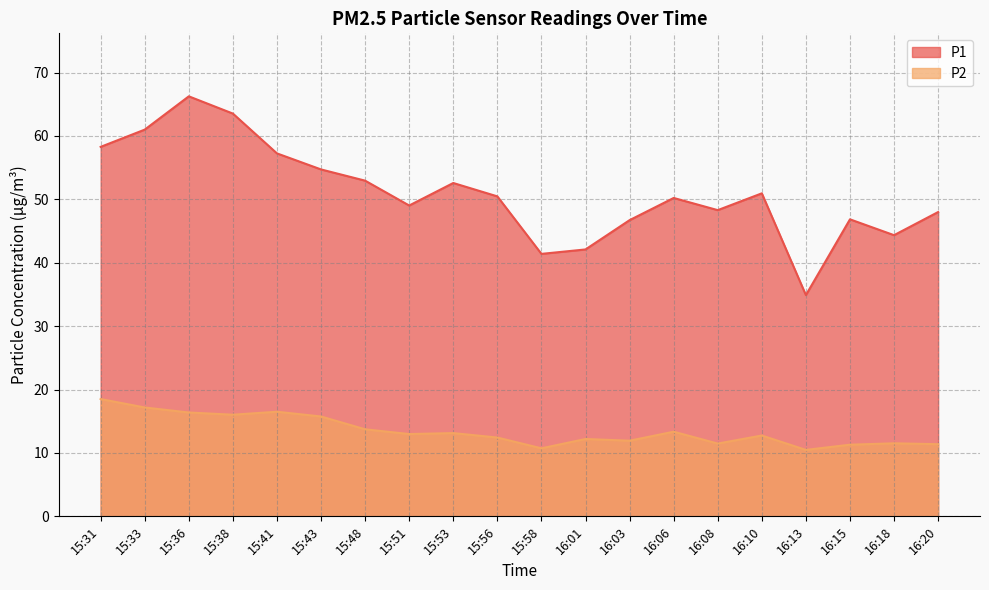

Between 16:13 and 16:01, which is larger?

16:01